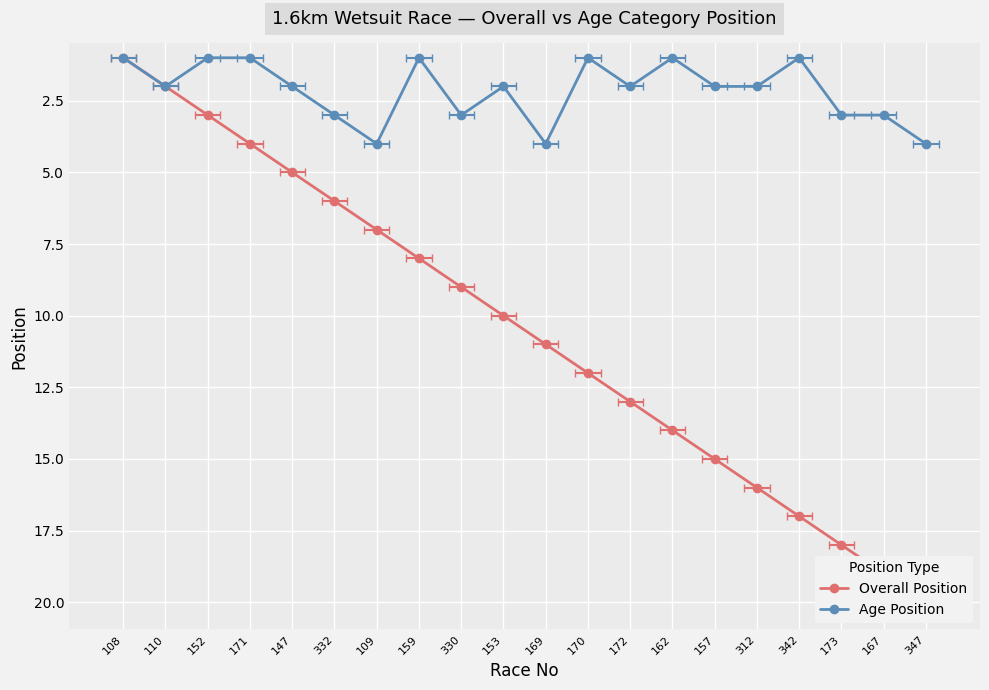

Reading left to right, extract all data points from this chart.

Overall Position: 1	2	3	4	5	6	7	8	9	10	11	12	13	14	15	16	17	18	19	20
Age Position: 1	2	1	1	2	3	4	1	3	2	4	1	2	1	2	2	1	3	3	4